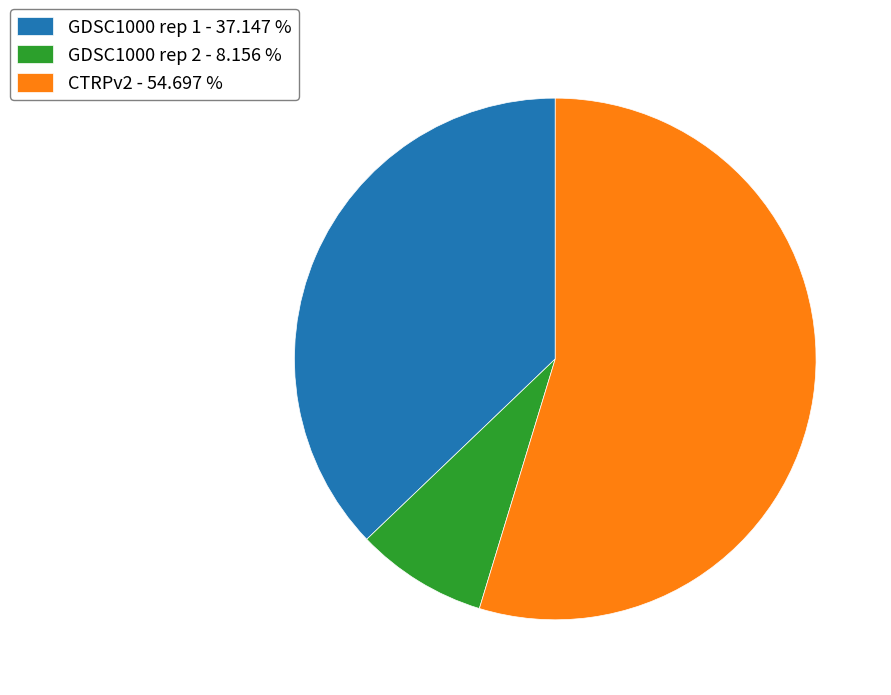

Do CTRPv2 and GDSC1000 rep 2 together represent more than half of the pie?

Yes